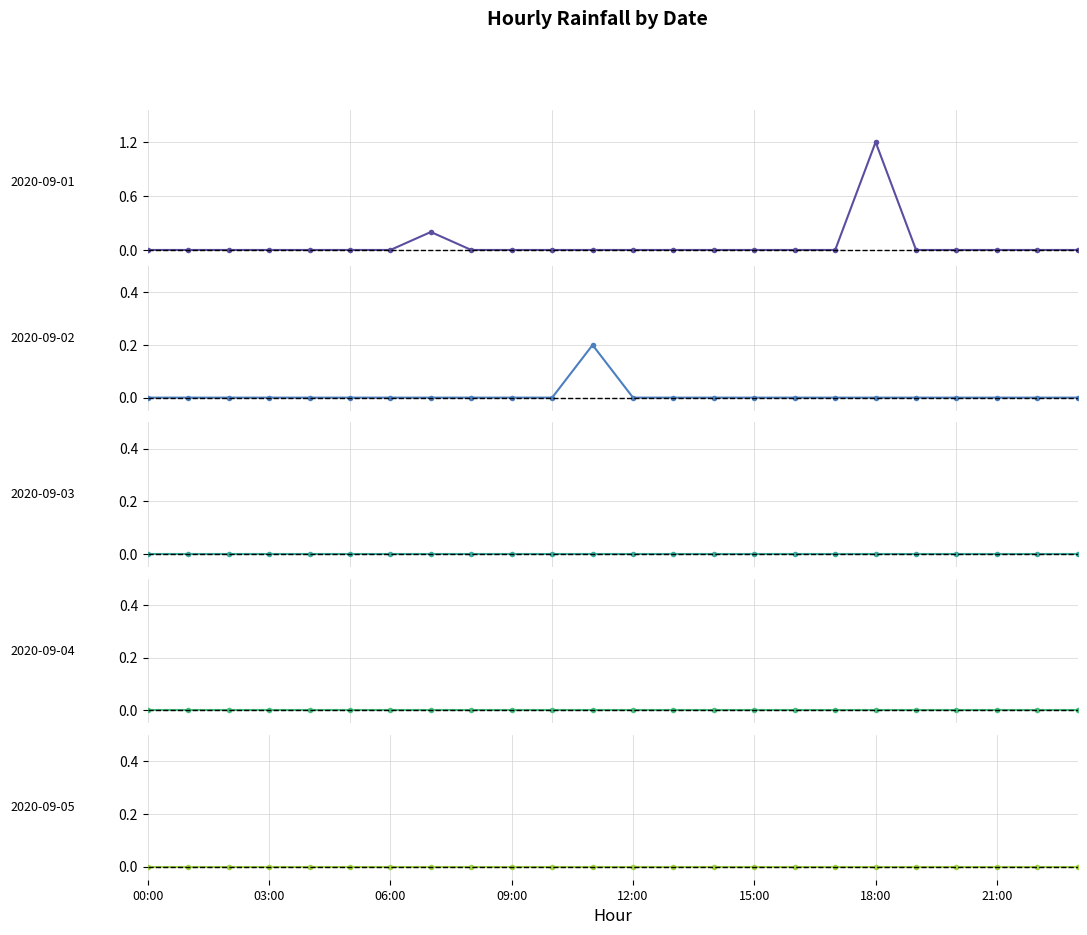

Which series has the largest total across all categories?

2020-09-01